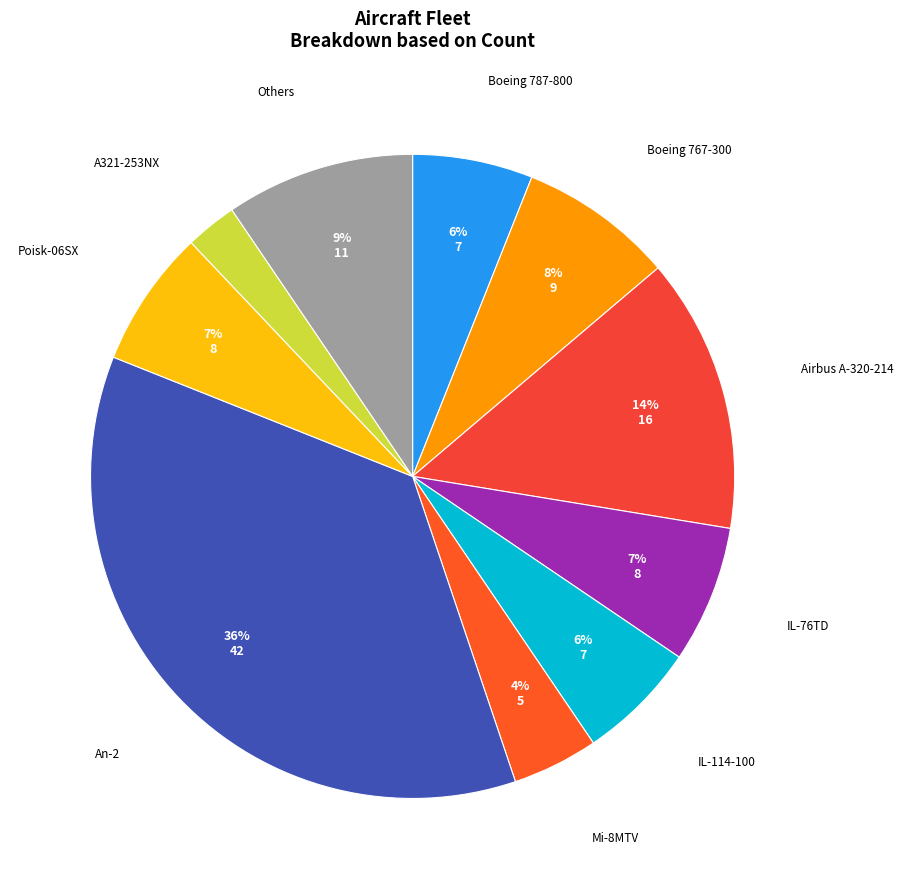

Count the number of slices in the pie.

10